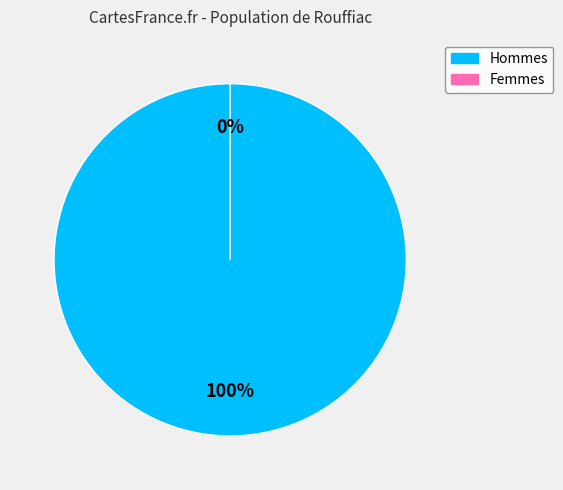

To the nearest percent, what is the average slice percentage?

50%